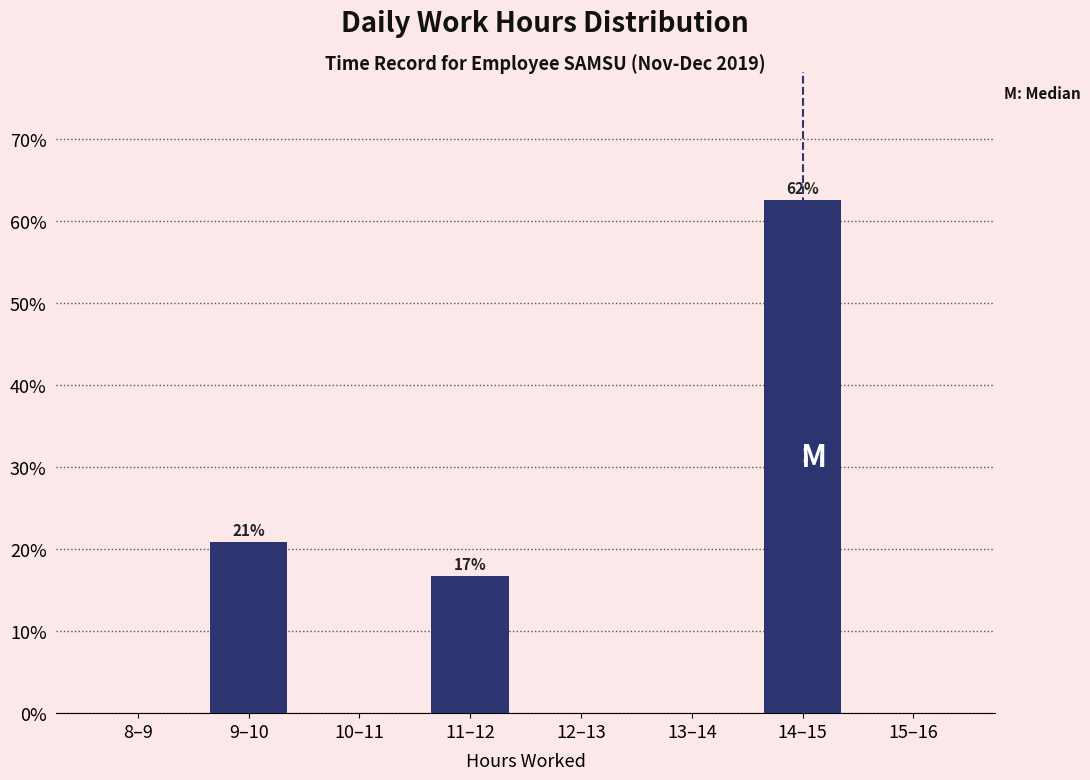

Reading left to right, what are all the values shown in this chart?

8–9=0.0	9–10=20.8	10–11=0.0	11–12=16.7	12–13=0.0	13–14=0.0	14–15=62.5	15–16=0.0